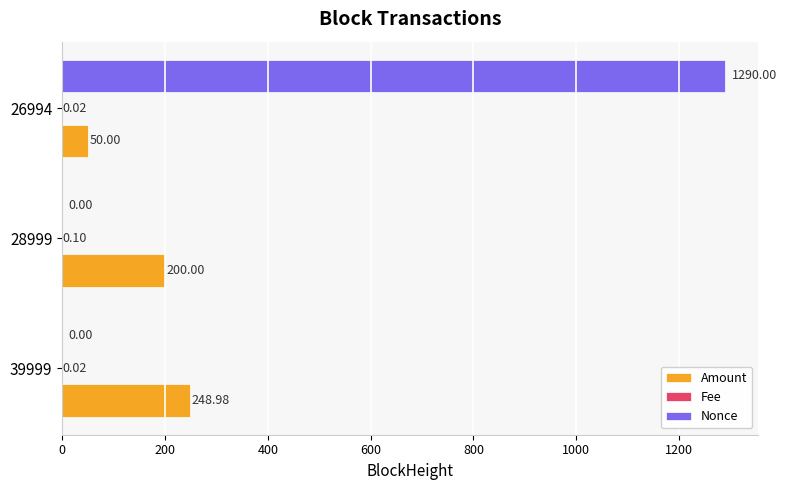

At which label is Amount closest to 149?

28999